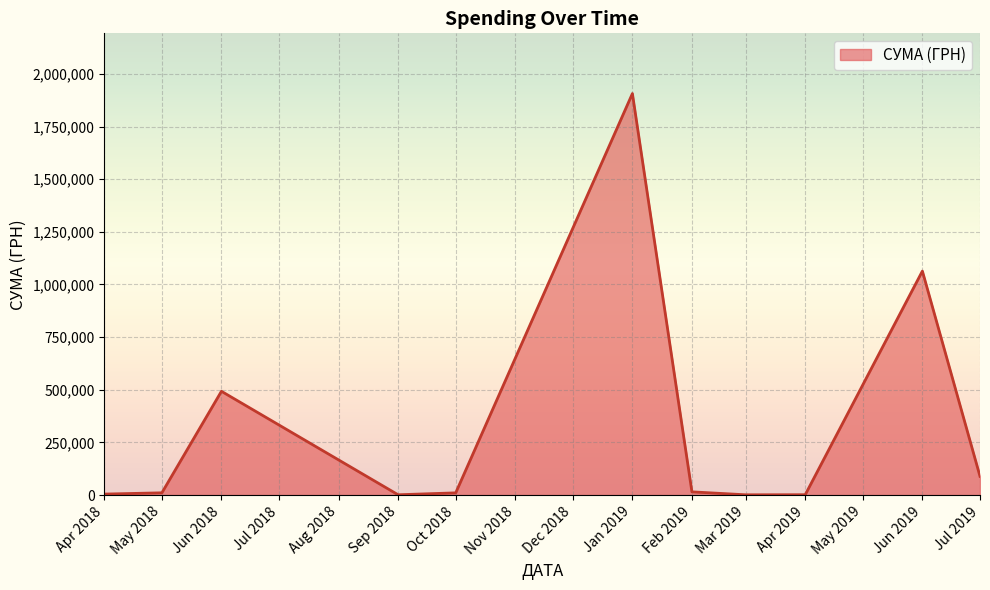

What is the ratio of the value at Jun 2019 to the value at Jul 2019?

12.0